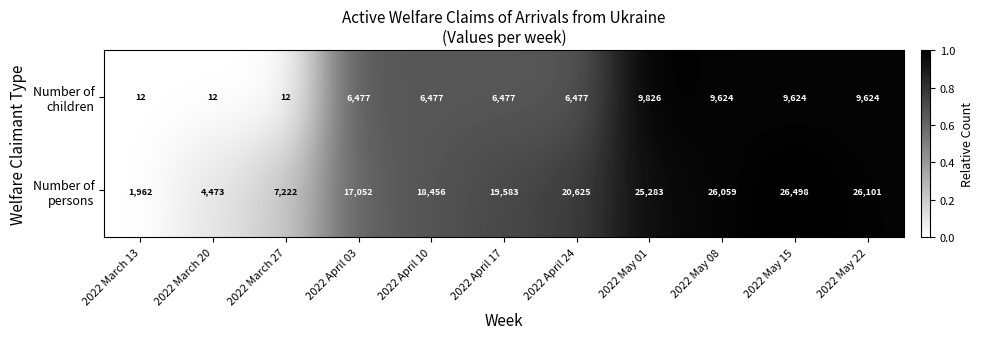

At which category does the chart reach its peak across all series?

2022 May 15